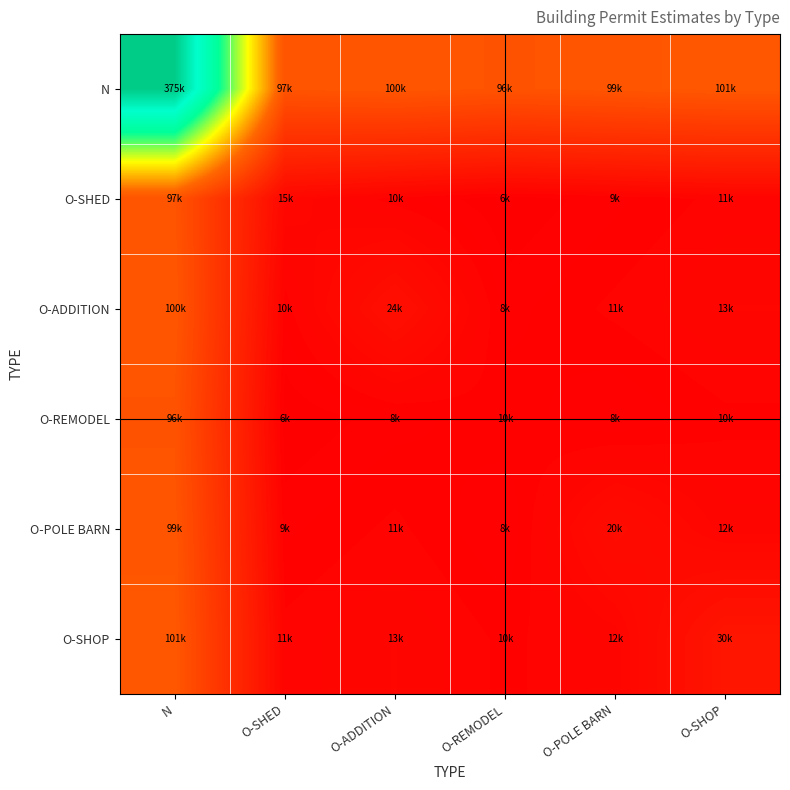

What is the spread (max minus min) of values at O-SHED?

91259.6